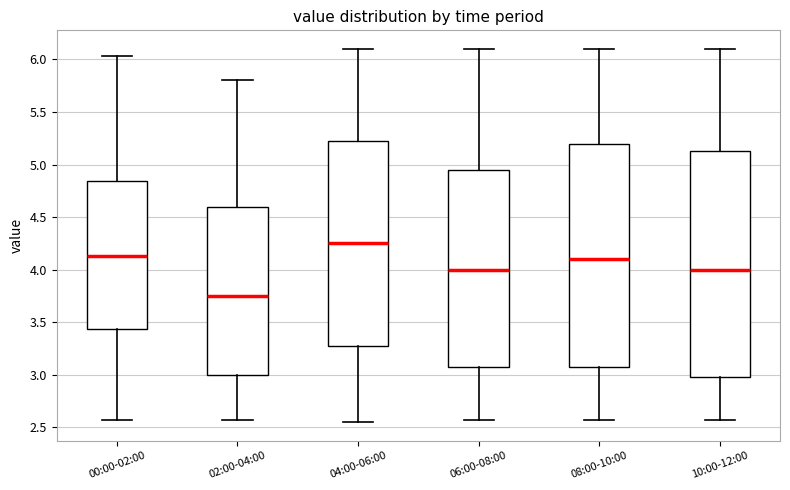

Reading left to right, read every box against the y-axis: the position of its median line, the range the box covers, and the ends of its whiskers. The values are not printed on the chart, so give them approximately, as read against the axis.

00:00-02:00: median 4.15, box 3.45 to 4.85, whiskers 2.55 to 6.05
02:00-04:00: median 3.75, box 3.00 to 4.60, whiskers 2.55 to 5.80
04:00-06:00: median 4.25, box 3.30 to 5.25, whiskers 2.55 to 6.10
06:00-08:00: median 4.00, box 3.10 to 4.95, whiskers 2.55 to 6.10
08:00-10:00: median 4.10, box 3.10 to 5.20, whiskers 2.55 to 6.10
10:00-12:00: median 4.00, box 3.00 to 5.15, whiskers 2.55 to 6.10